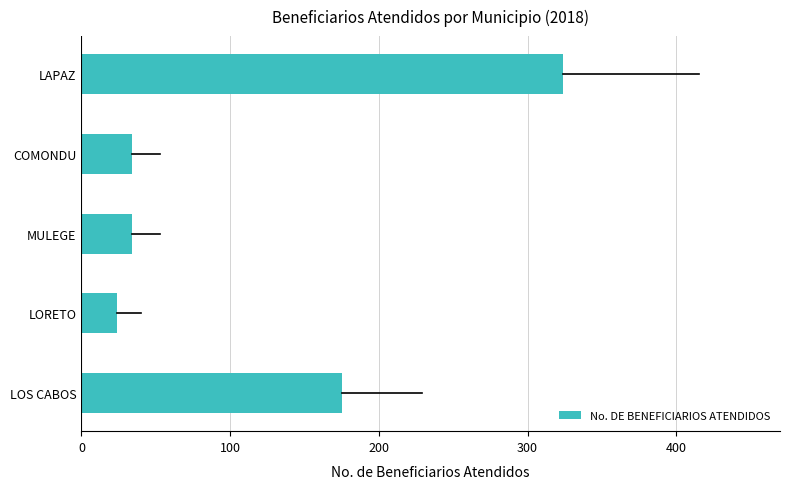

Does the chart contain any negative values?

No